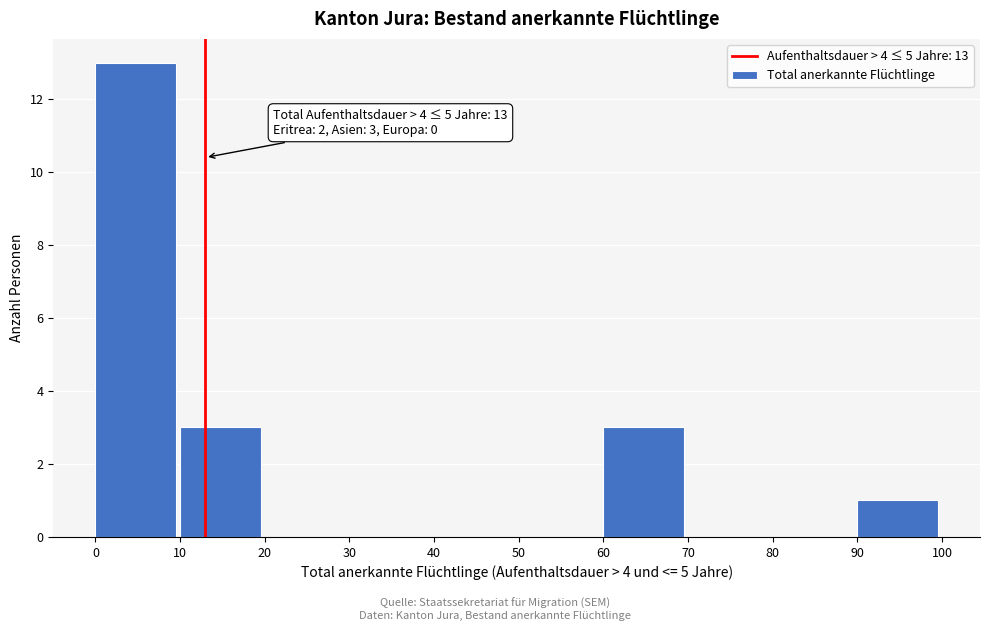

Which range on the x-axis has the tallest bar?

0 to 10